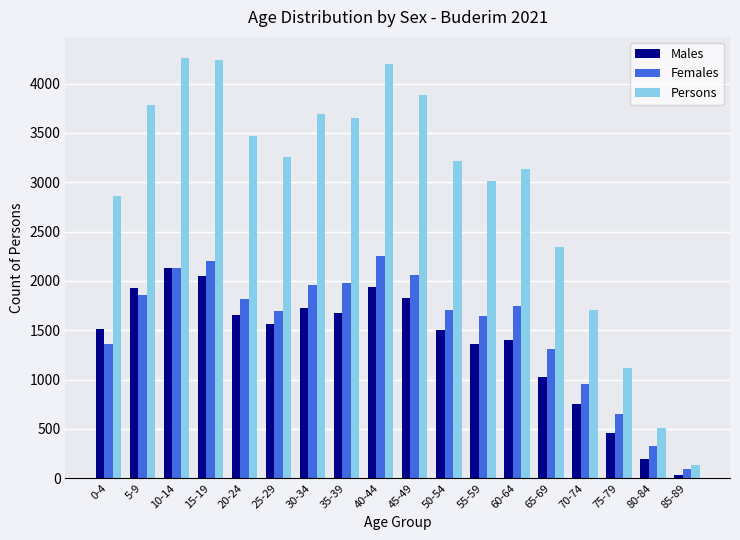

Which series changed the most between 20-24 and 50-54?

Persons